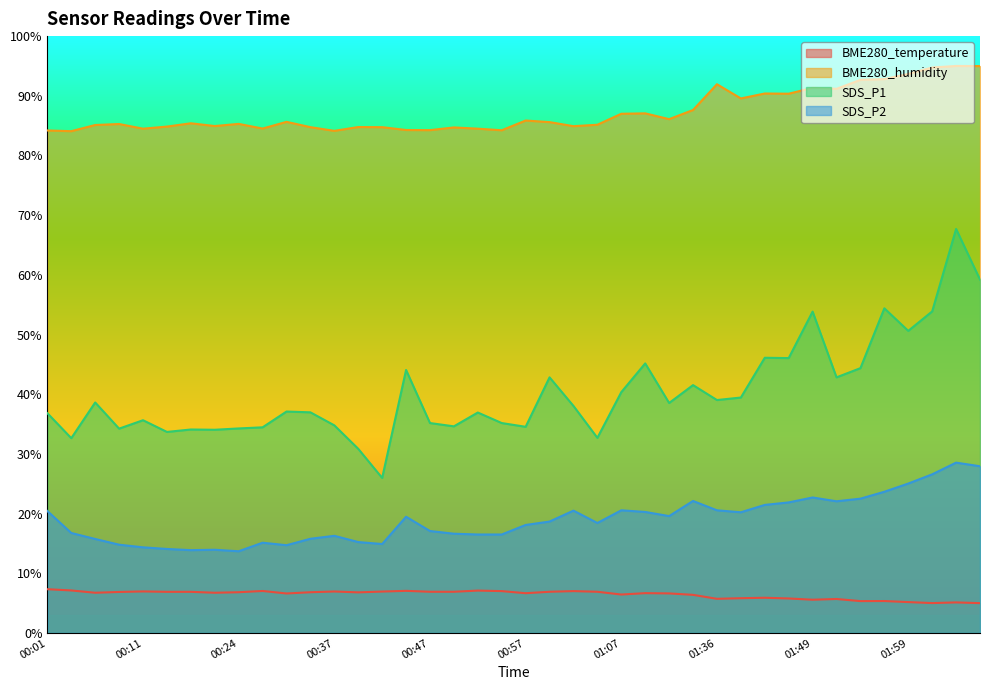

Reading left to right, extract all data points from this chart.

BME280_temperature: 7.3	7.1	6.7	6.9	7.0	6.9	6.9	6.7	6.8	7.0	6.6	6.8	6.9	6.8	6.9	7.1	6.9	6.9	7.1	7.0	6.7	6.9	7.0	6.9	6.4	6.7	6.6	6.4	5.7	5.8	5.9	5.8	5.6	5.7	5.3	5.4	5.2	5.0	5.1	5.0
BME280_humidity: 84.2	84.1	85.1	85.3	84.5	84.8	85.4	84.9	85.3	84.5	85.6	84.7	84.1	84.8	84.7	84.3	84.2	84.7	84.5	84.2	85.9	85.6	84.9	85.2	87.0	87.1	86.1	87.6	91.9	89.6	90.4	90.4	91.3	91.2	92.7	92.8	93.7	94.7	95.0	95.0
SDS_P1: 36.8	32.6	38.6	34.2	35.6	33.7	34.1	34.0	34.3	34.5	37.1	37.0	34.8	30.9	26.0	44.1	35.2	34.6	36.9	35.2	34.5	42.8	38.0	32.7	40.4	45.2	38.5	41.5	39.0	39.4	46.1	46.1	53.8	42.8	44.4	54.4	50.6	53.9	67.7	59.2
SDS_P2: 20.4	16.8	15.8	14.8	14.4	14.1	13.9	13.9	13.7	15.1	14.7	15.8	16.3	15.2	14.9	19.5	17.1	16.6	16.5	16.5	18.1	18.7	20.5	18.4	20.6	20.3	19.6	22.1	20.6	20.2	21.5	21.9	22.7	22.1	22.5	23.7	25.0	26.6	28.5	27.9